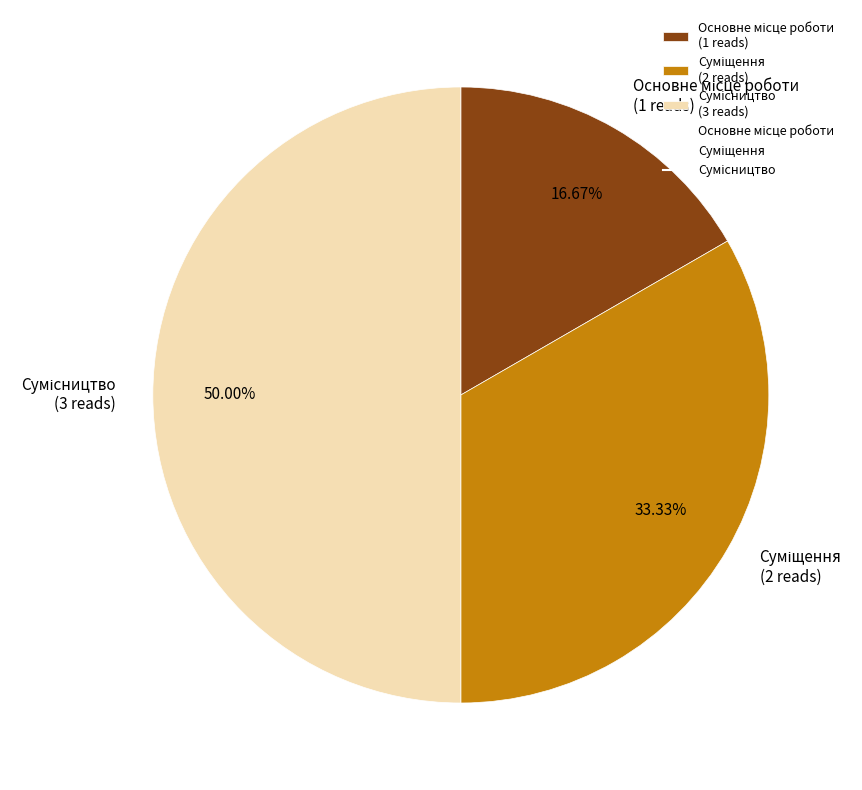

What is the change in value from Основне місце роботи to Суміщення?

+1